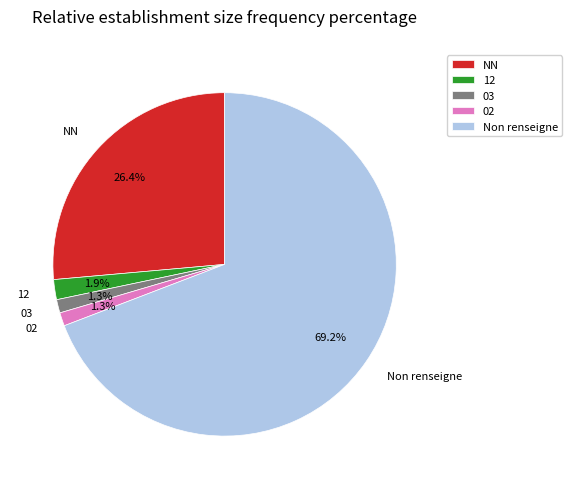

To the nearest percent, what percentage of the pie is NN?

26%